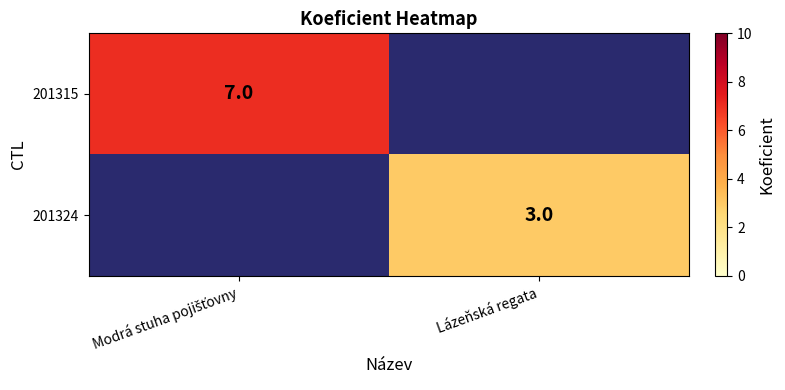

Read the 201315 value at Modrá stuha pojišťovny.

7.0